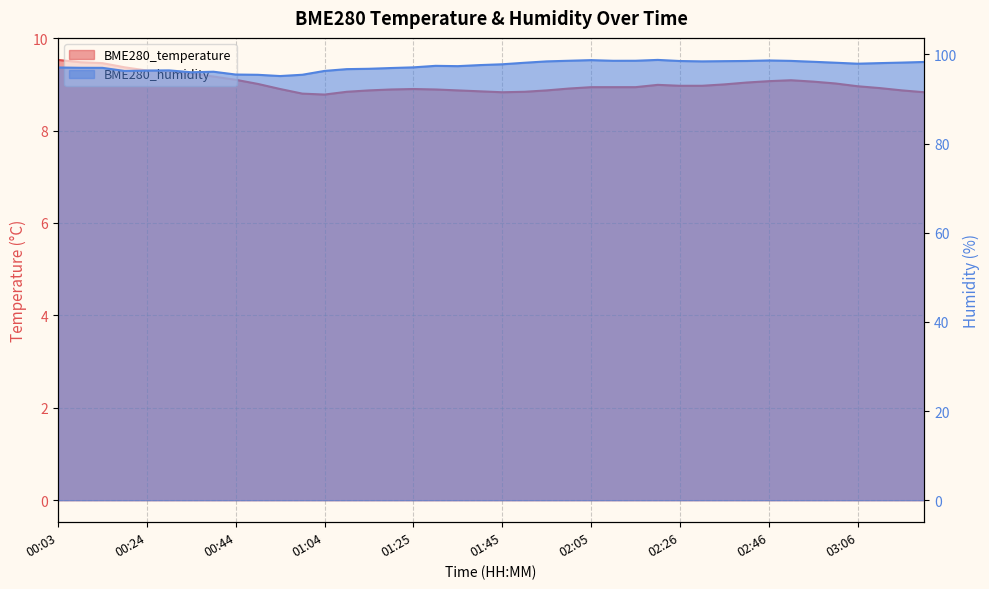

Between 02:41 and 02:21, which is larger?

02:41